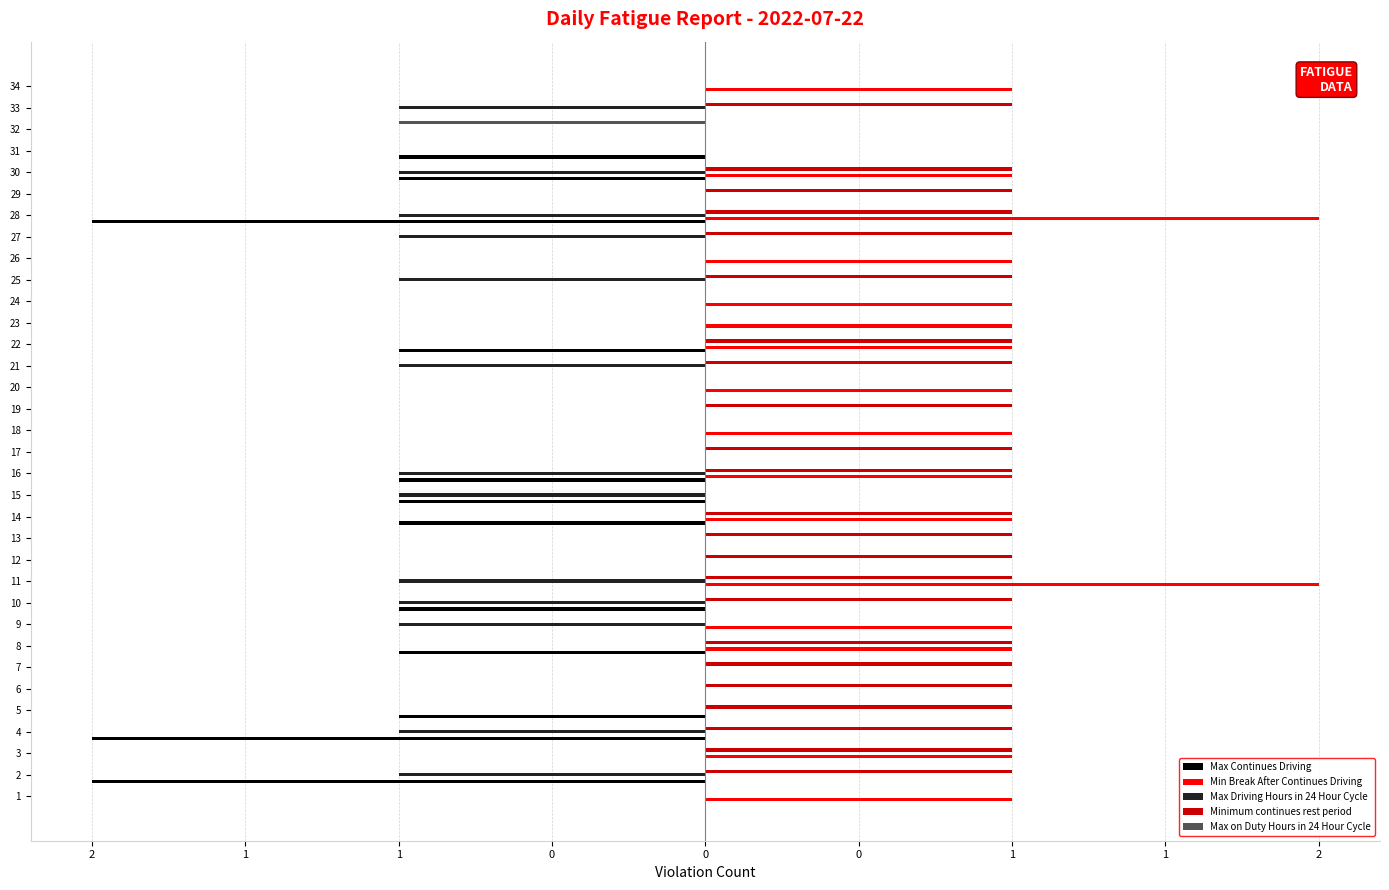

What are all the series names shown in the legend?

Max Continues Driving, Min Break After Continues Driving, Max Driving Hours in 24 Hour Cycle, Minimum continues rest period, Max on Duty Hours in 24 Hour Cycle